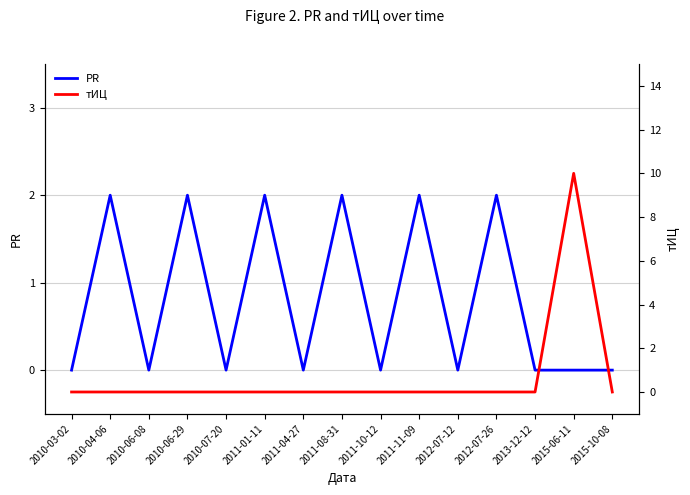

How many data points does each series have?

15